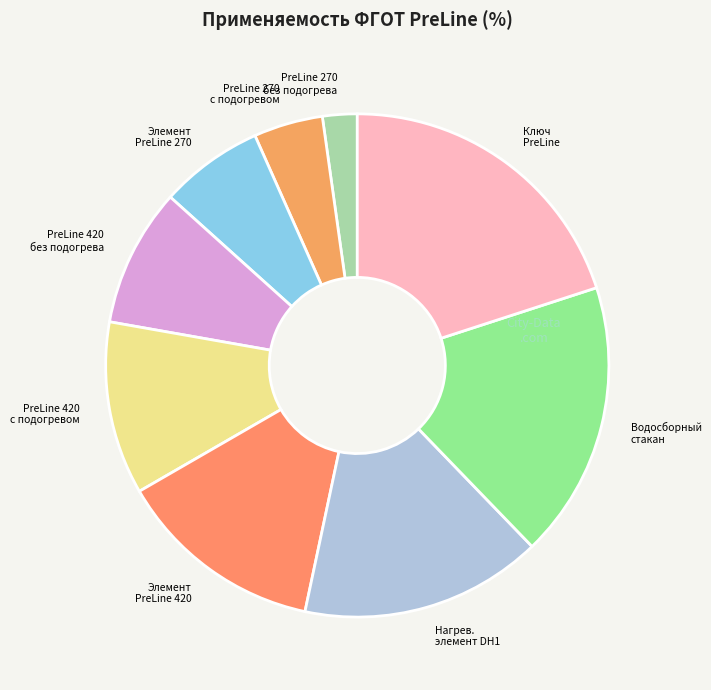

How many segments does this pie chart have?

9